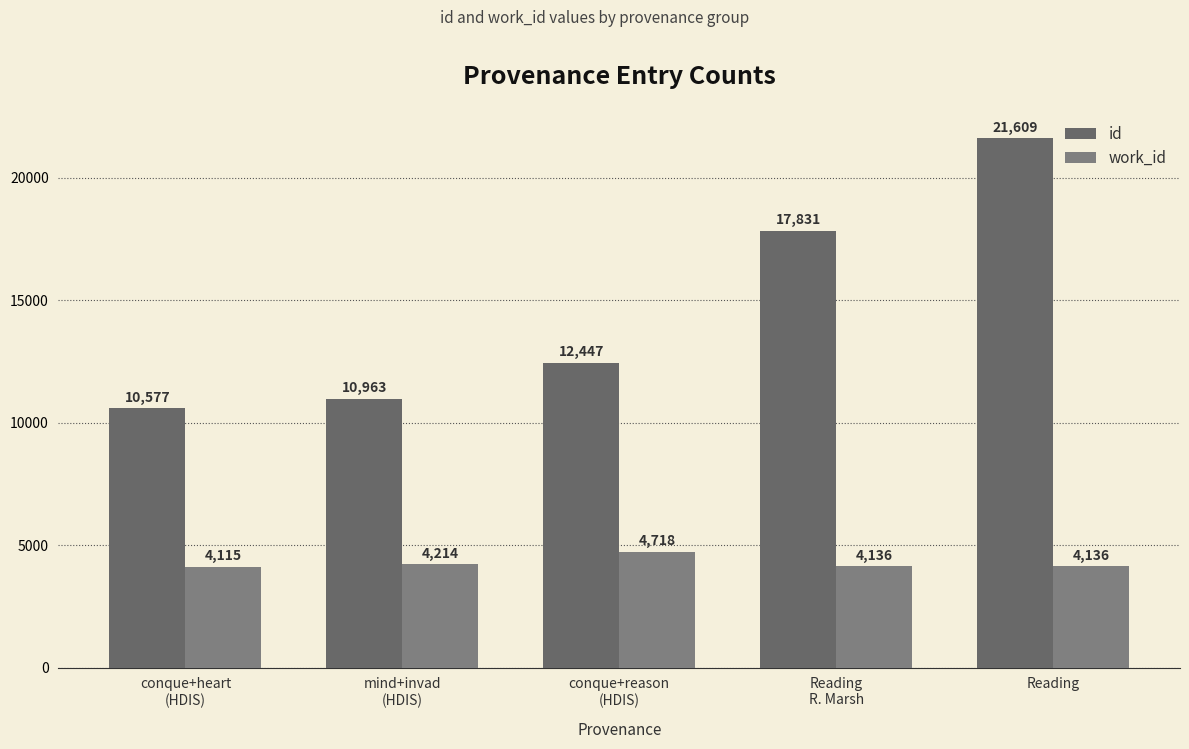

Which has a higher value, Reading or conque+heart
(HDIS)?

Reading